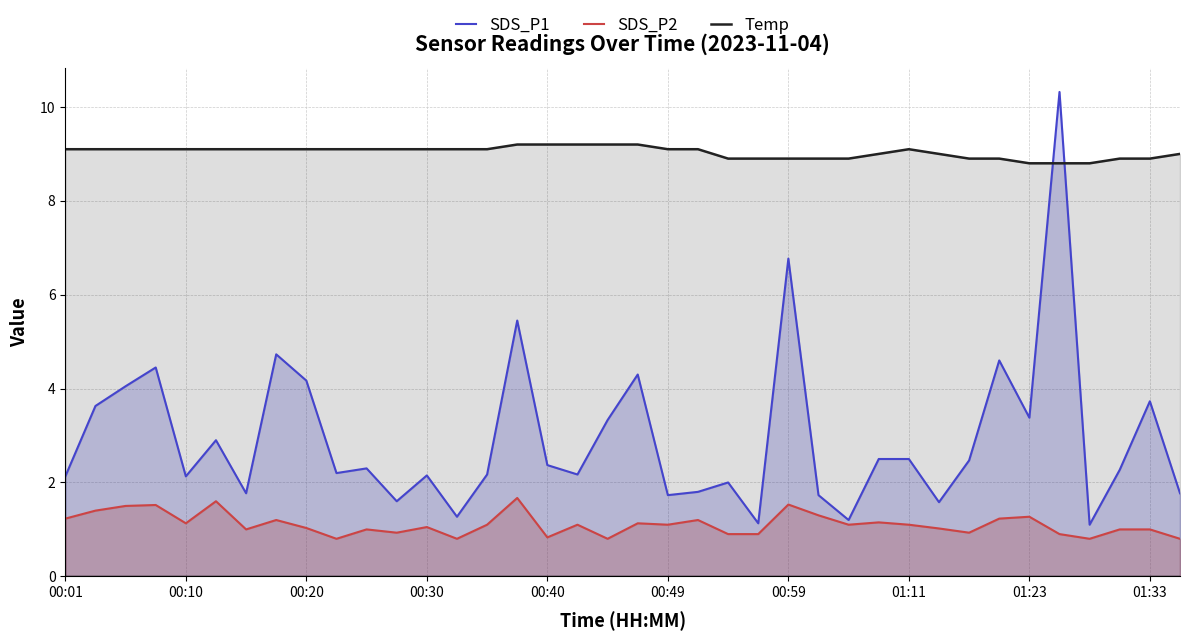

What are all the series names shown in the legend?

SDS_P1, SDS_P2, Temp